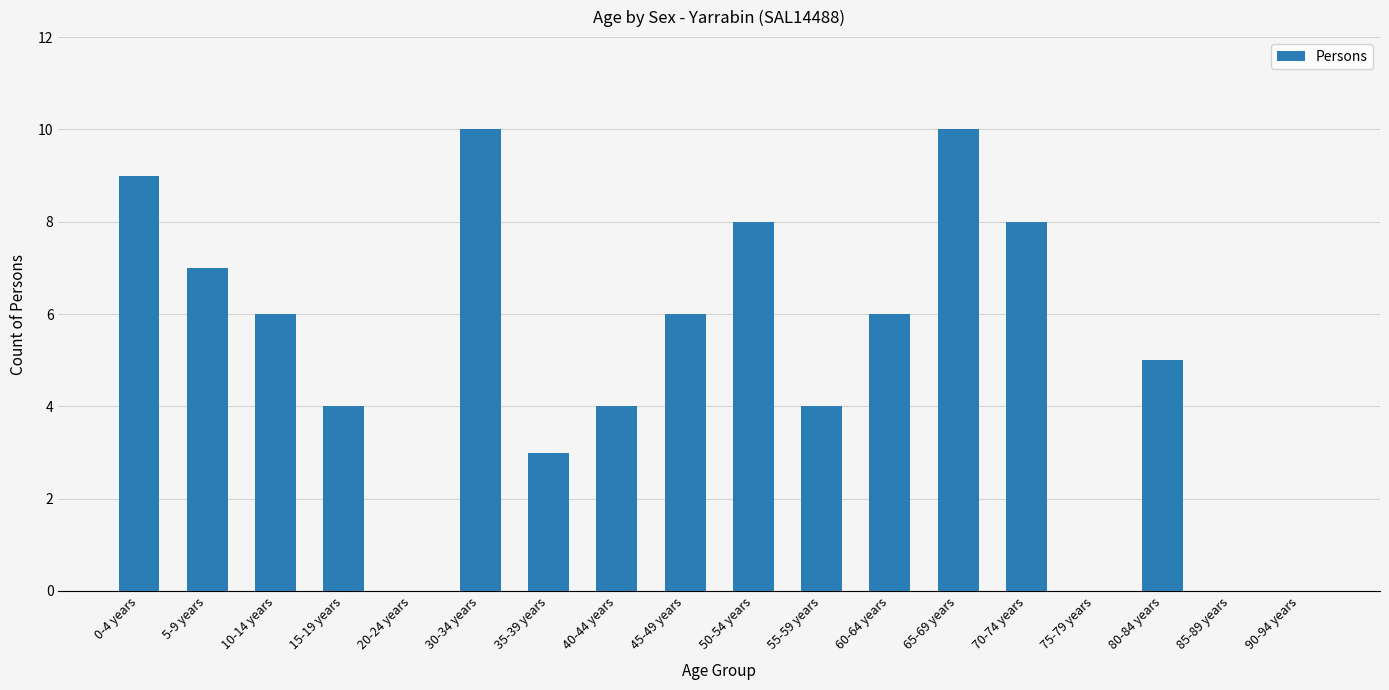

What is the ratio of the value at 35-39 years to the value at 40-44 years?

0.8